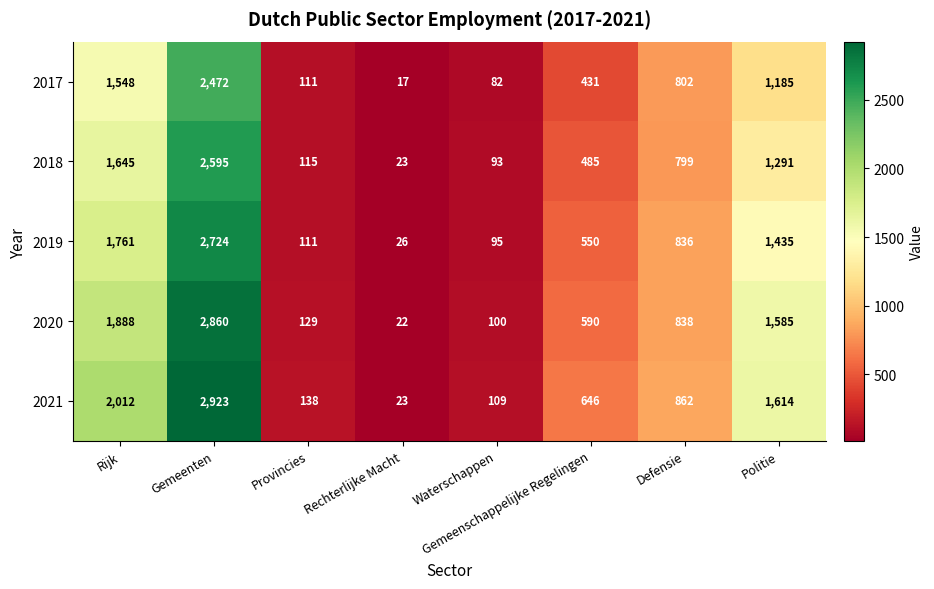

At which label is 2018 closest to 1309?

Politie